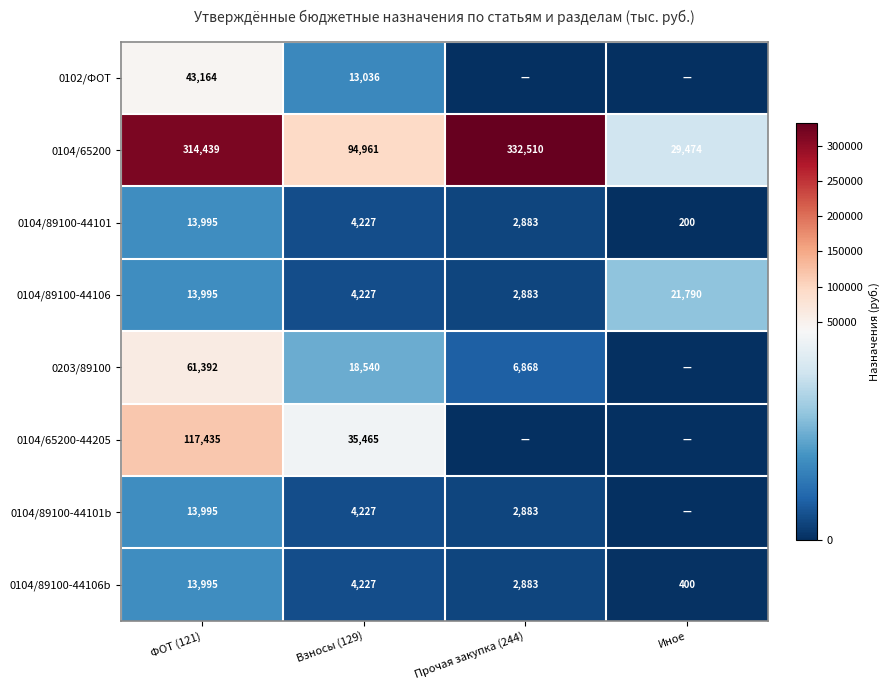

At which category is the sum across all series the highest?

ФОТ (121)